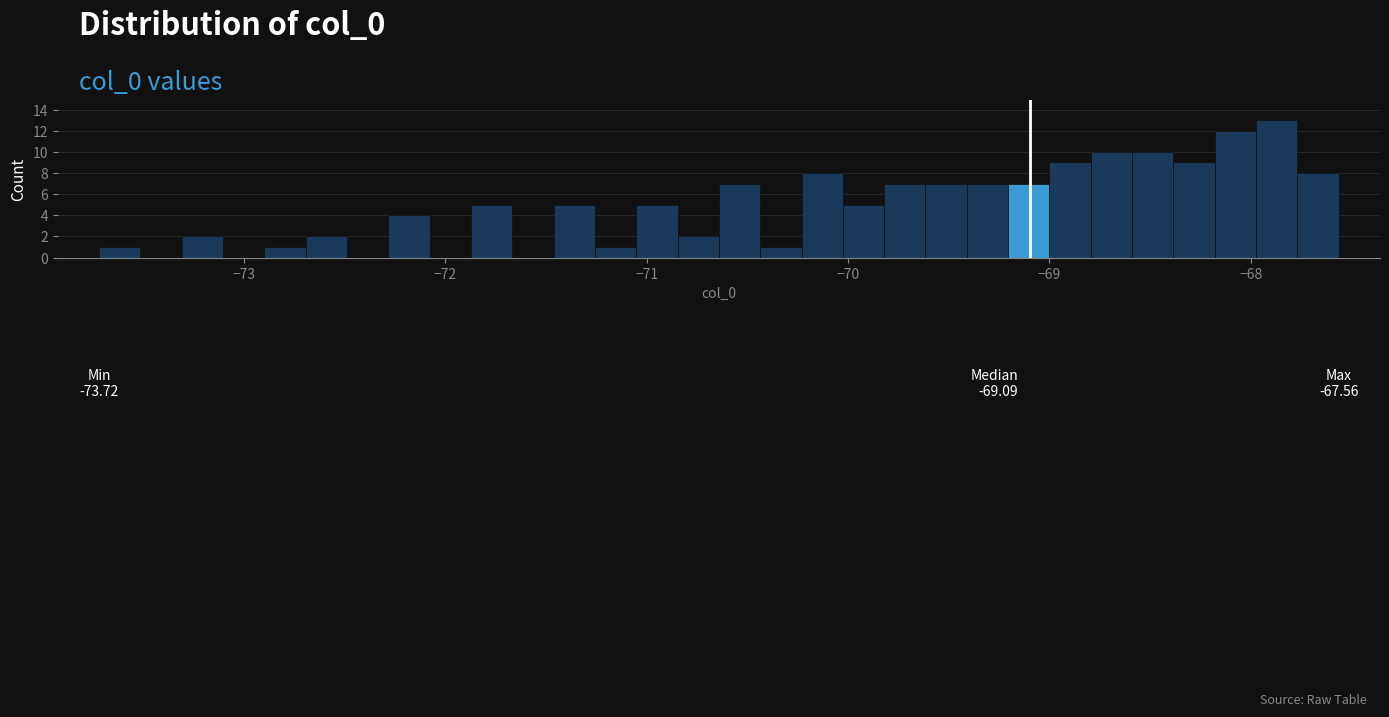

Read against the x-axis, roughly where is the centre of the tallest bar?

-67.9